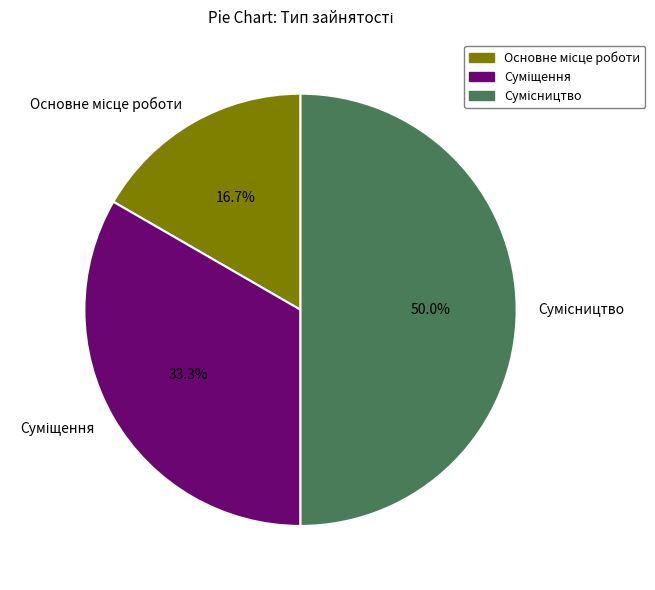

How many segments does this pie chart have?

3